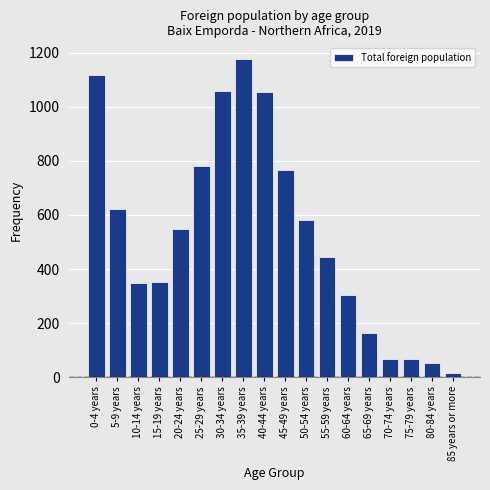

Which has a higher value, 75-79 years or 10-14 years?

10-14 years